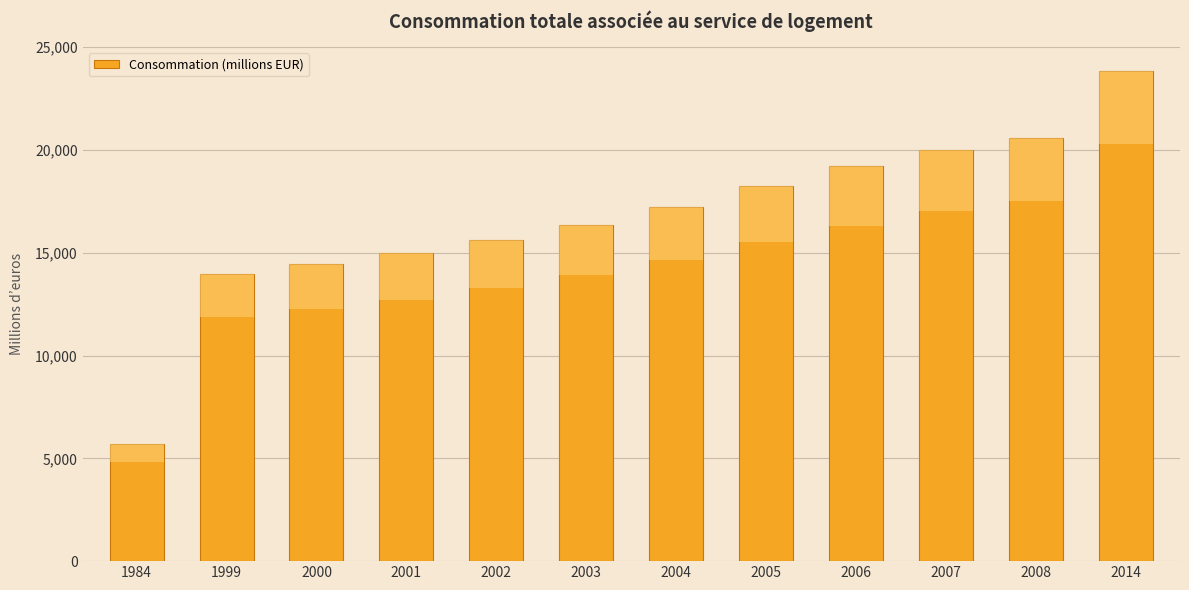

What is the value of the 4th bar from the left?

14962.9